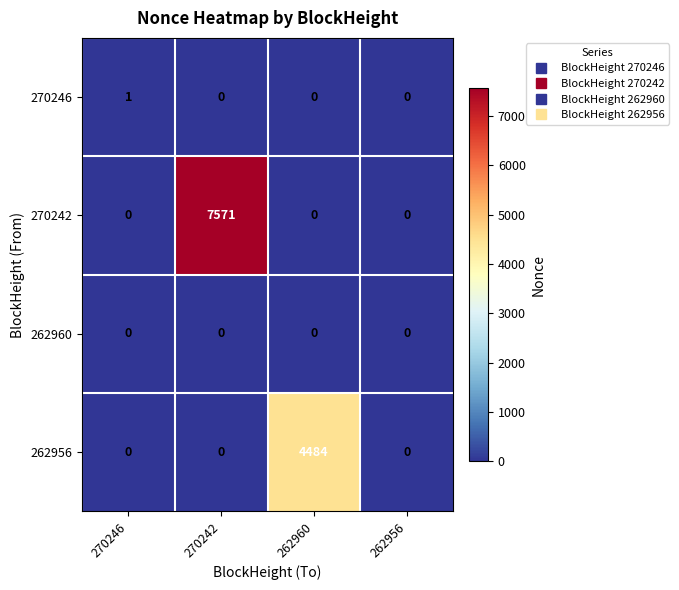

Which series has the largest total across all categories?

270242